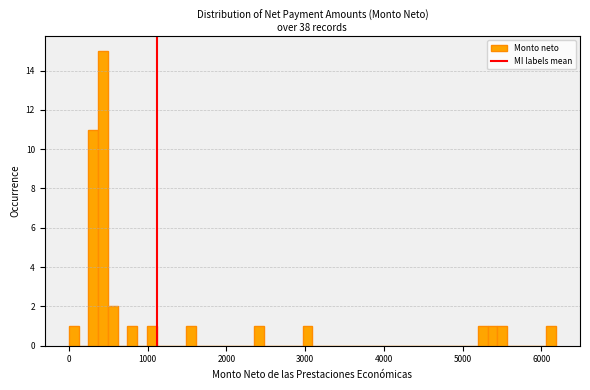

Read against the x-axis, roughly where is the centre of the tallest bar?

400